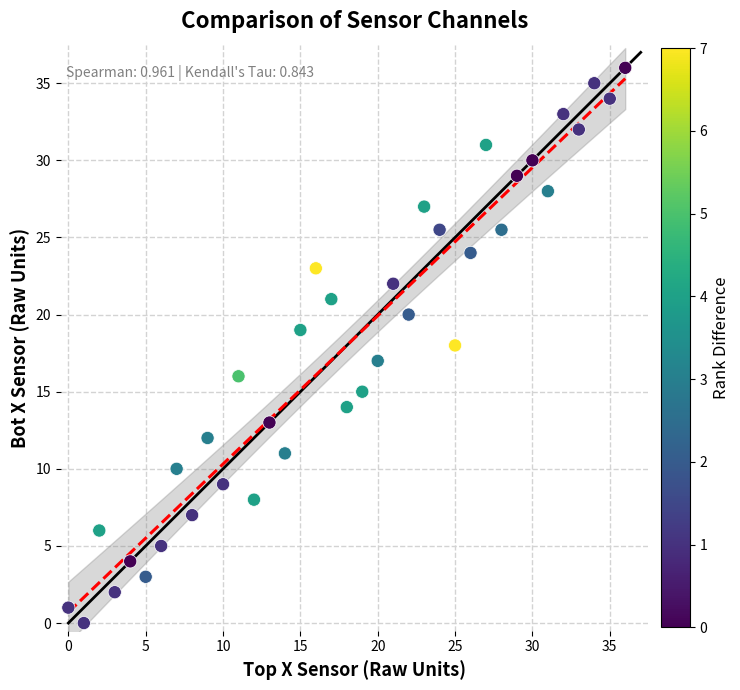

What is the range of X values (max minus min)?

36.0